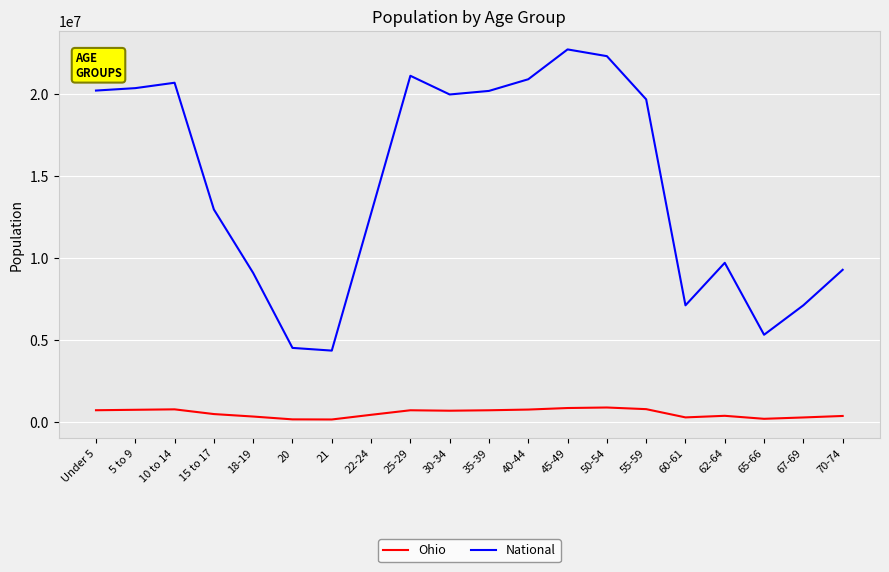

True or false: National and Ohio intersect in this chart.

False